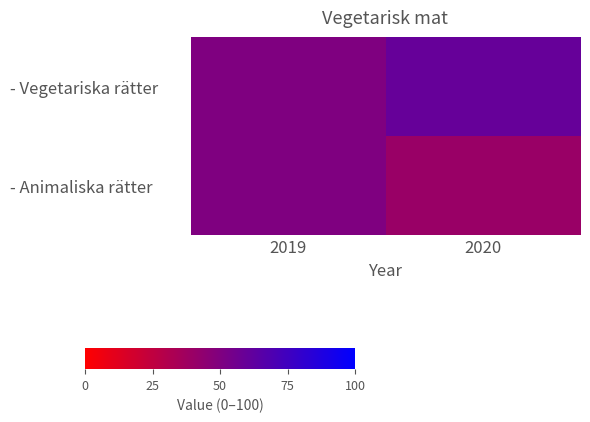

Reading left to right, list all the values displayed in this chart.

- Vegetariska rätter: 2019=50	2020=60
- Animaliska rätter: 2019=50	2020=40